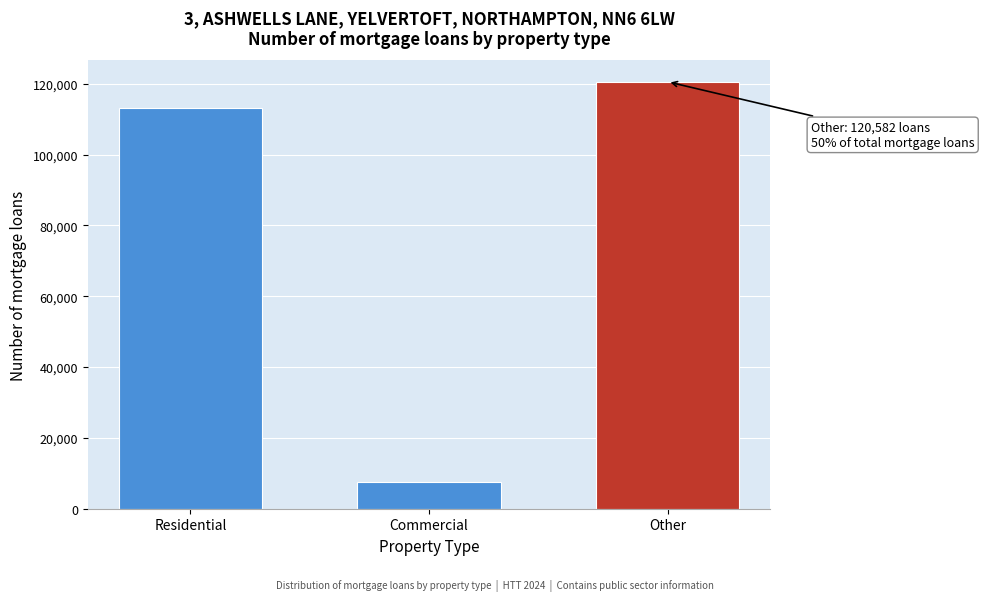

Reading right to left, what are all the values shown in this chart?

120582	7518	113064